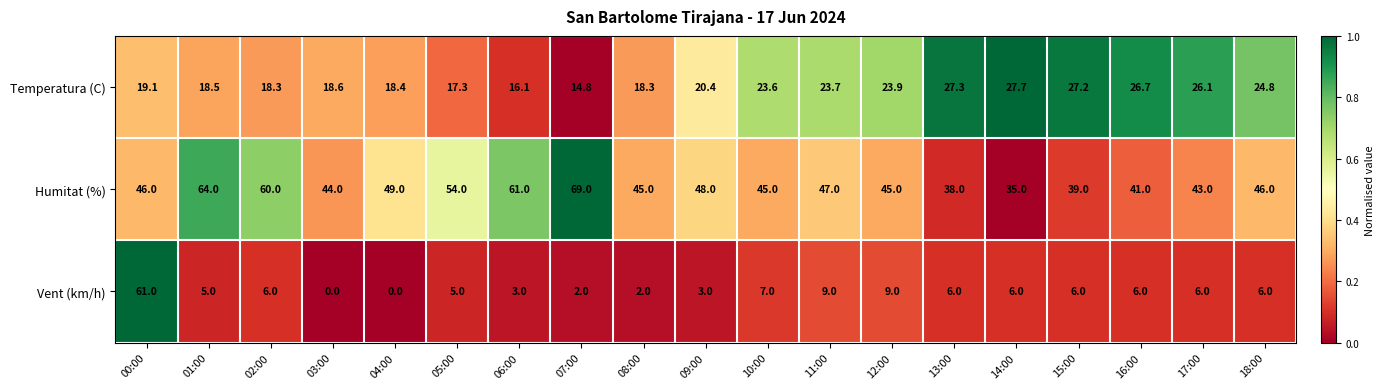

Which label corresponds to the largest value in the chart?

07:00